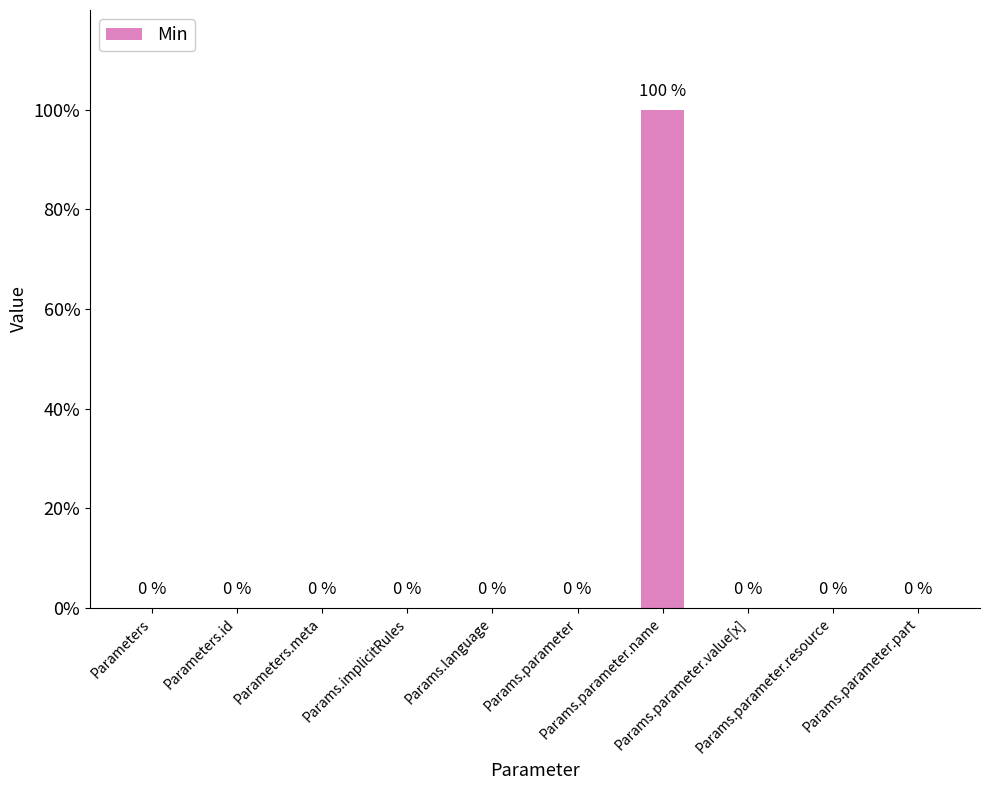

Are the bars horizontal?

No